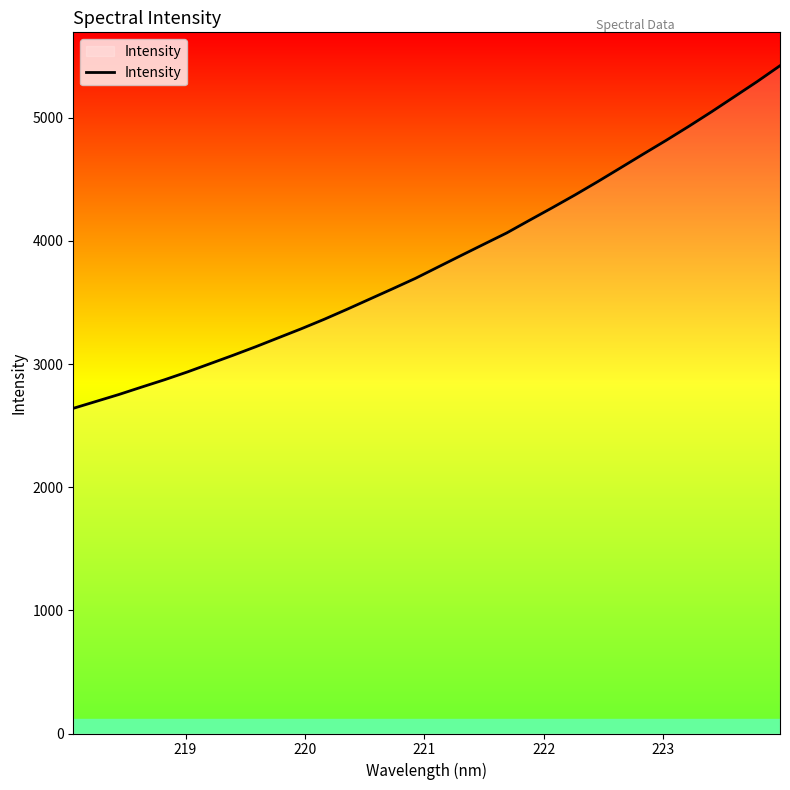

What is the greatest value displayed?

5423.0